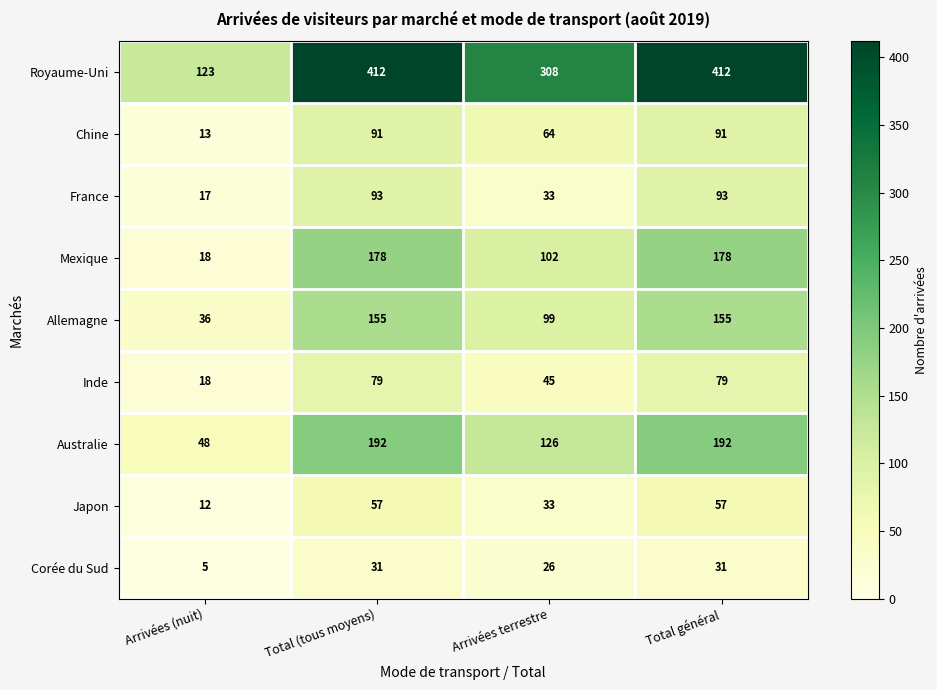

Rank the series by their maximum value, from lowest to highest.

Corée du Sud, Japon, Inde, Chine, France, Allemagne, Mexique, Australie, Royaume-Uni